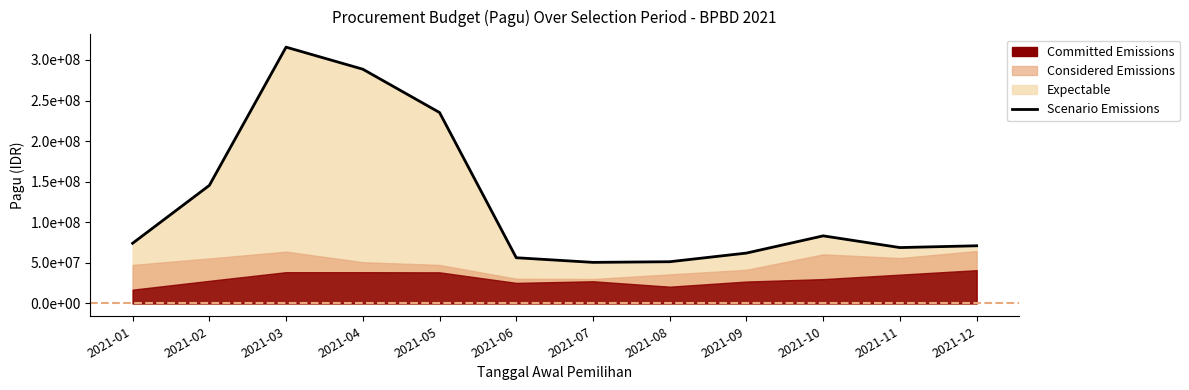

Reading right to left, transcribe all the data shown in this chart.

2021-12=71070133.3	2021-11=68860066.7	2021-10=83283333.3	2021-09=62083333.3	2021-08=51416666.7	2021-07=50627023.3	2021-06=56343690.0	2021-05=235260356.7	2021-04=288623666.7	2021-03=315790333.3	2021-02=145457000.0	2021-01=74166666.7